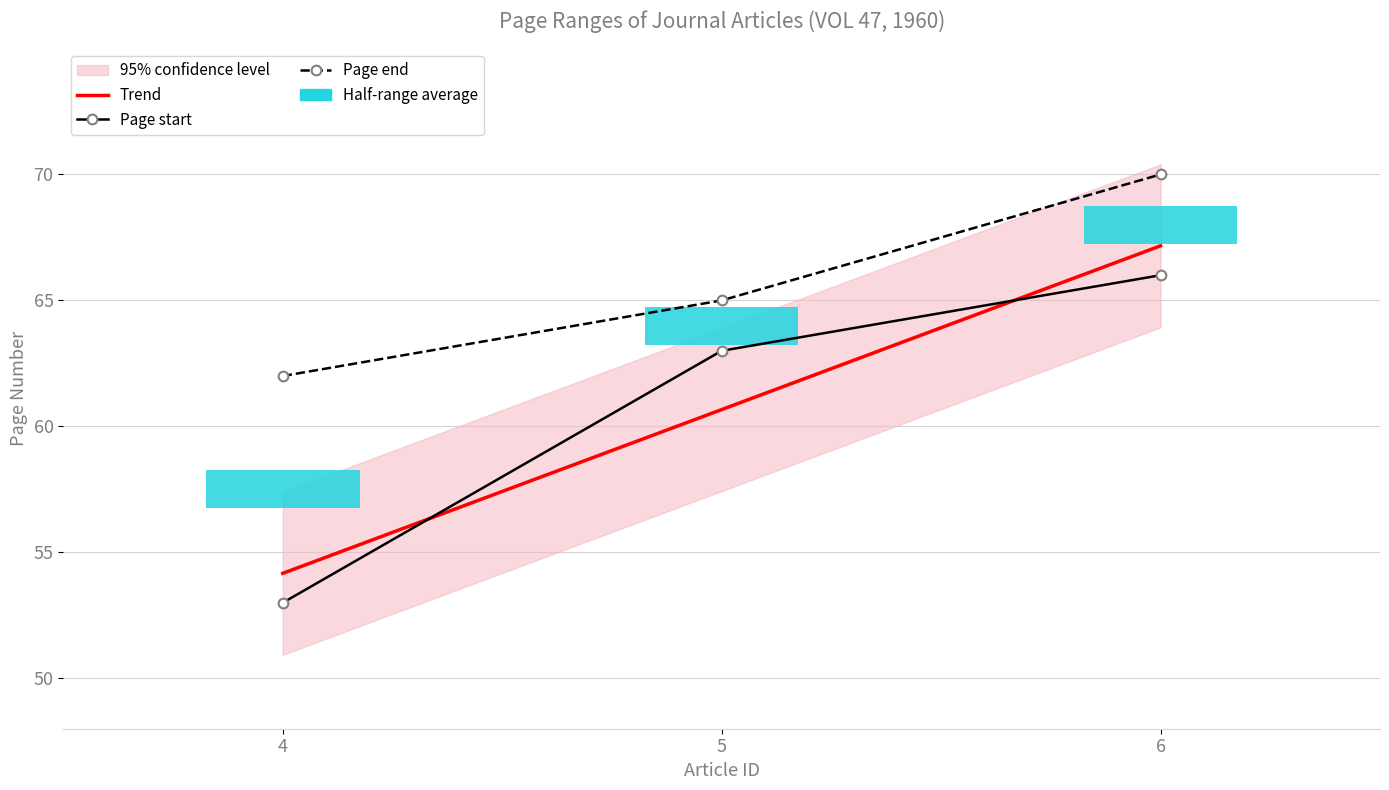

Reading left to right, what are all the values shown in this chart?

Trend: 54.2	60.7	67.2
Page start: 53.0	63.0	66.0
Page end: 62.0	65.0	70.0